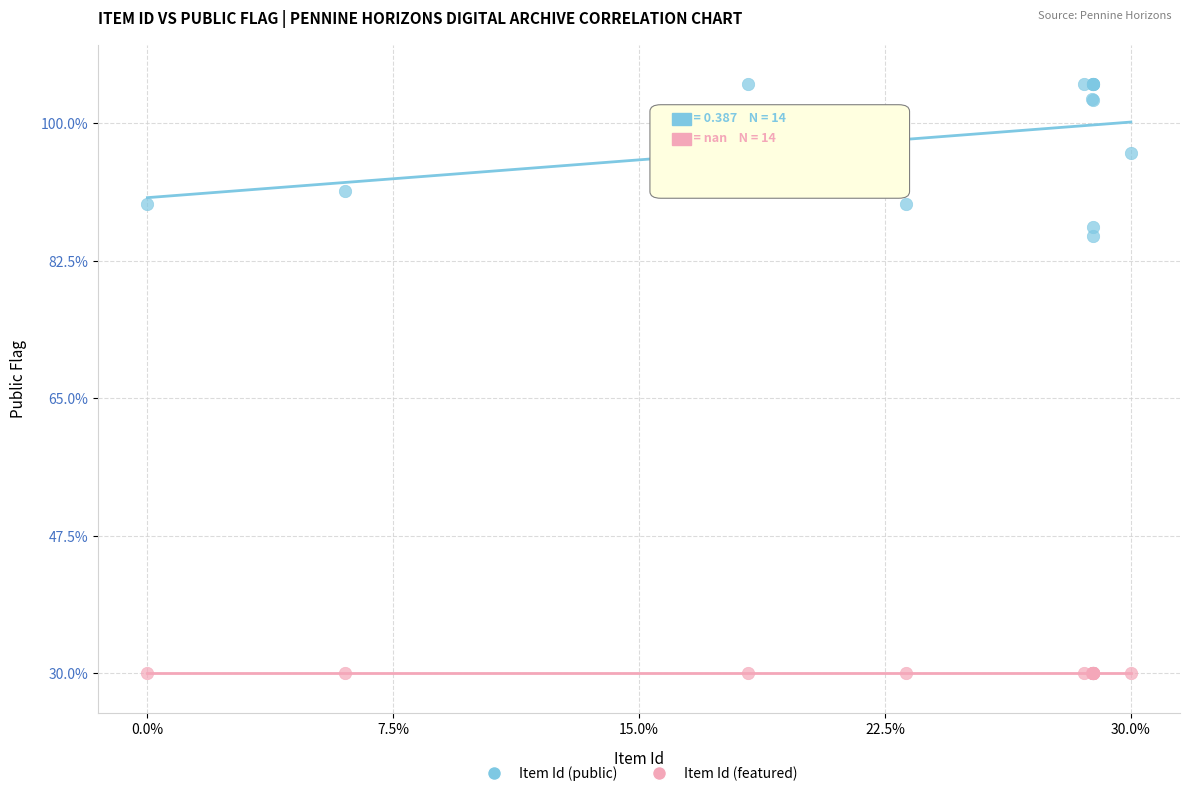

Which series contains the lowest Y value?

Item Id (featured)